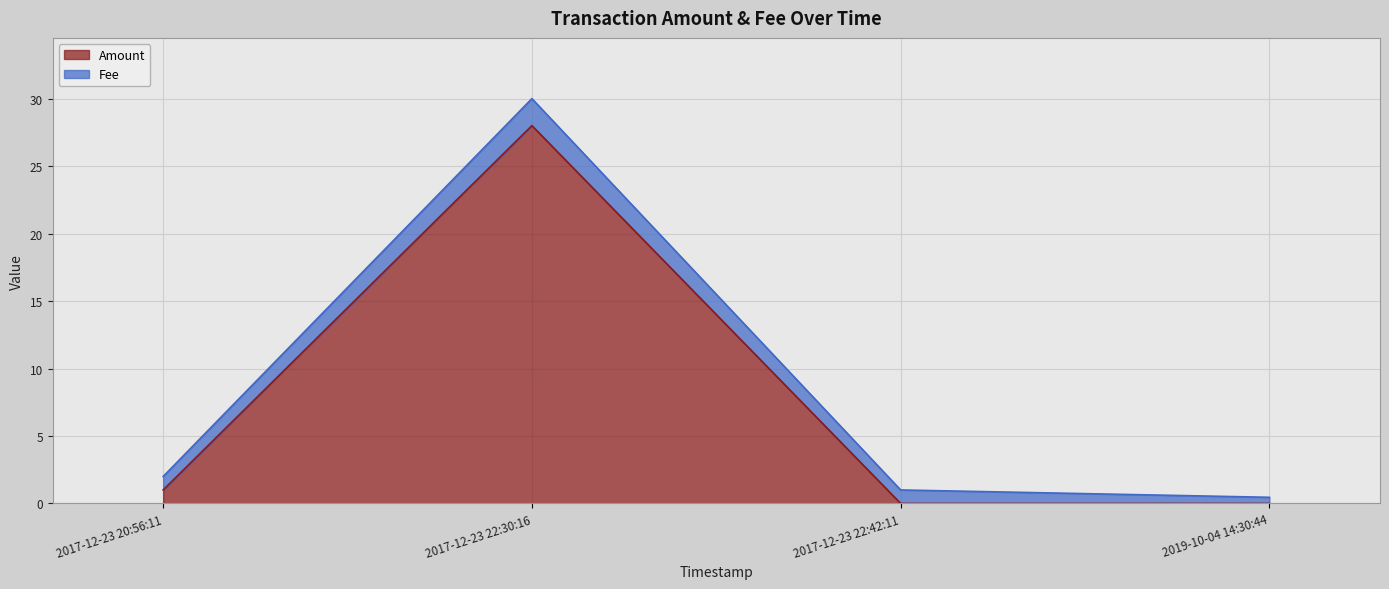

What is the difference between the maximum and minimum values in the Fee series?

1.5